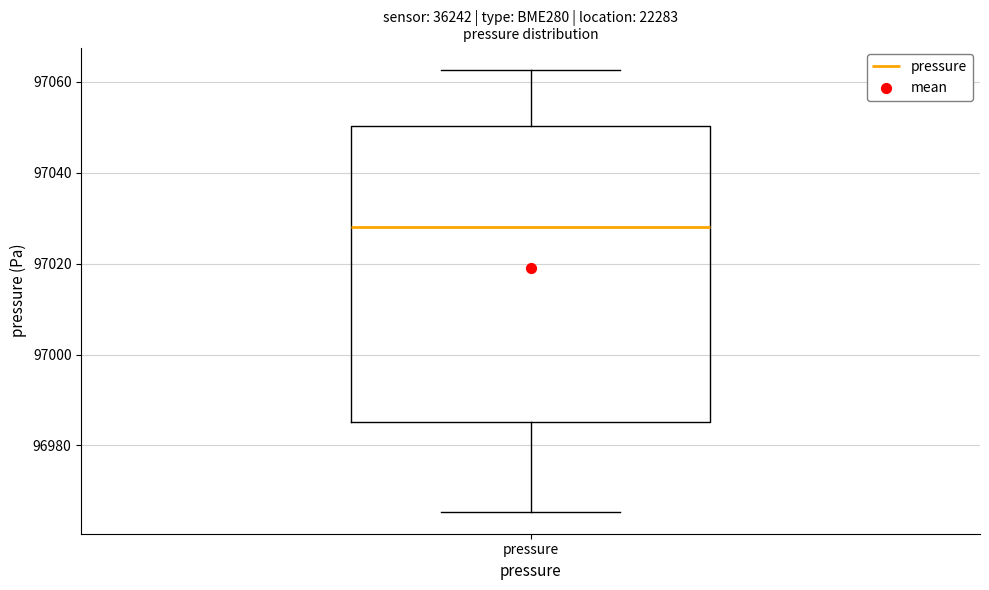

Where is the upper edge of the box for pressure on the y-axis? The values are not printed on the chart, so give them approximately, as read against the axis.

97050